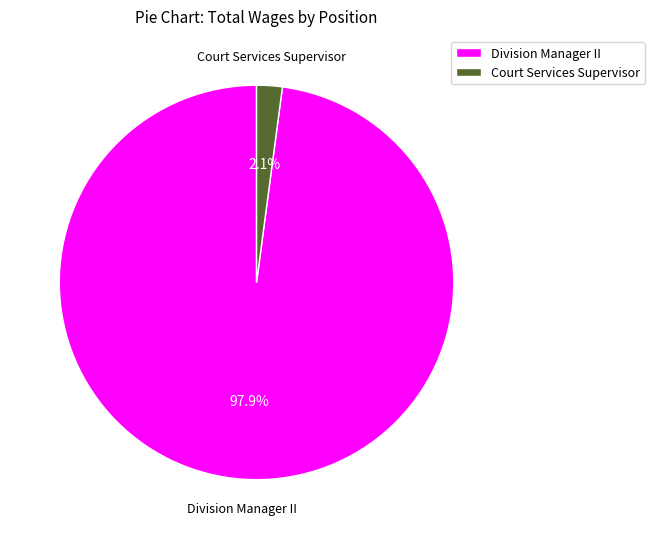

Between Court Services Supervisor and Division Manager II, which is larger?

Division Manager II